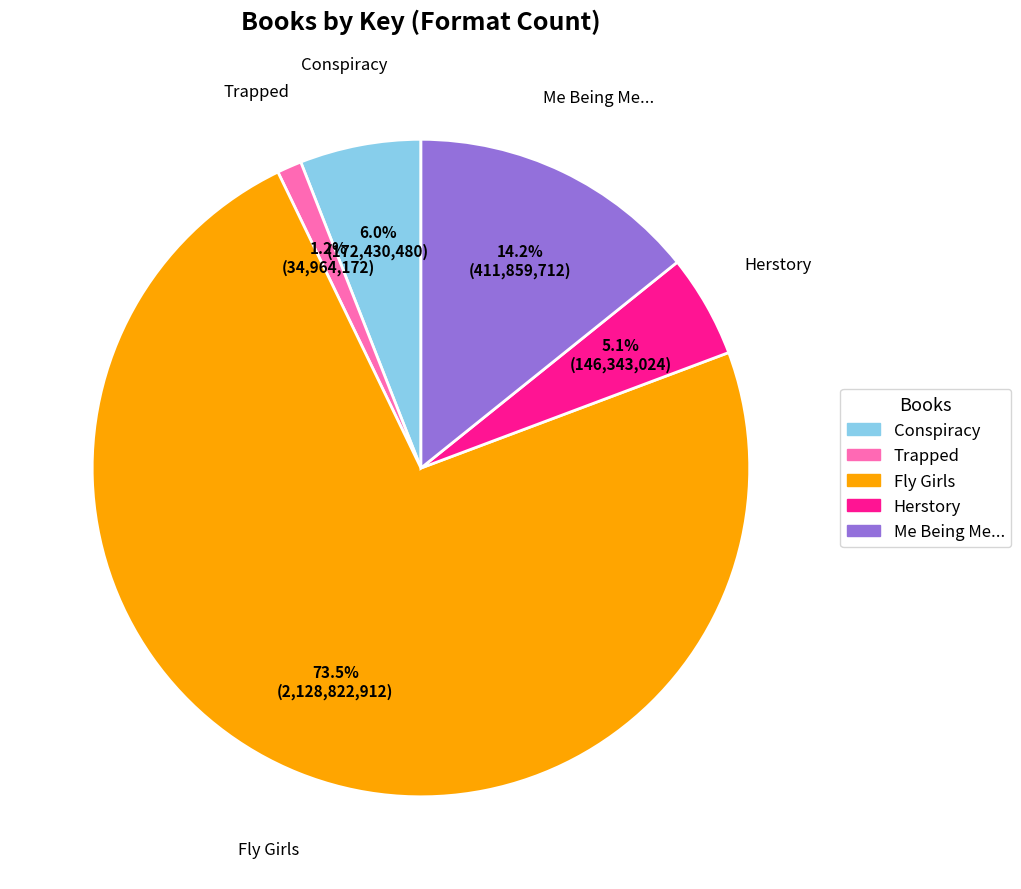

Does any single category account for the majority?

Yes